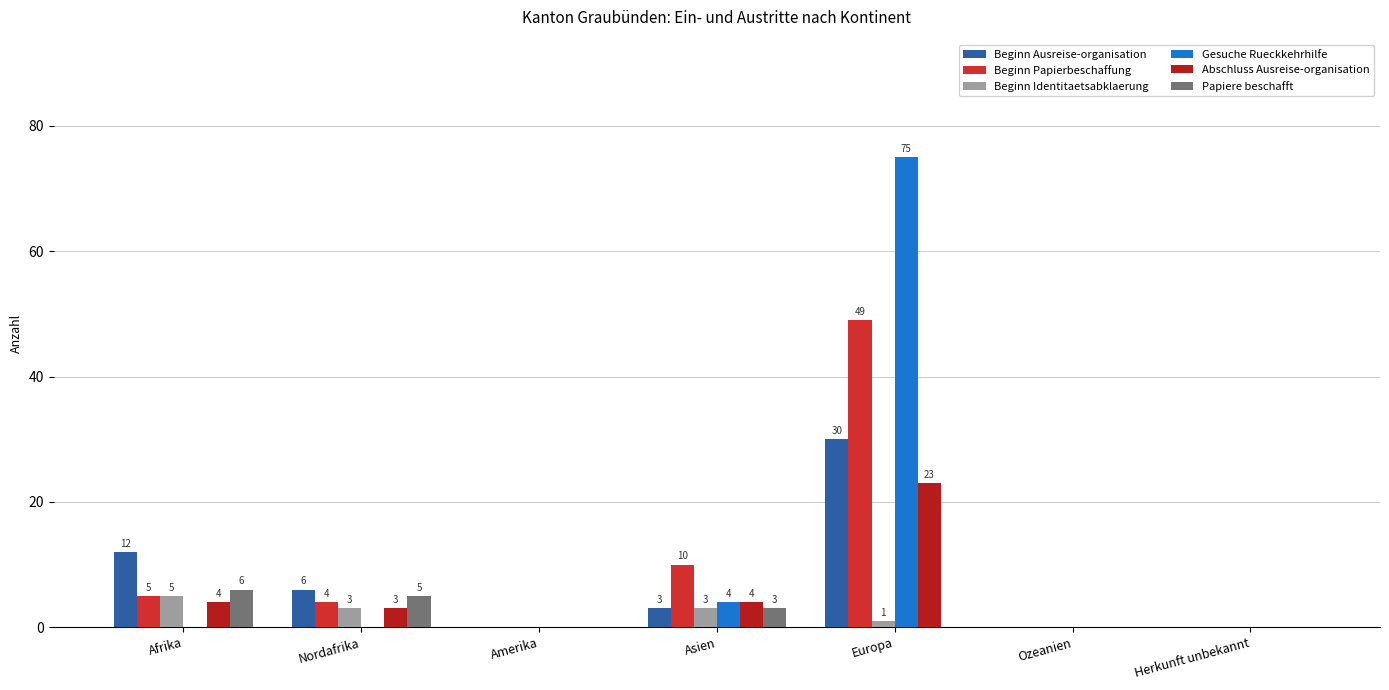

The Beginn Papierbeschaffung series shows 0 at Amerika. True or false?

True